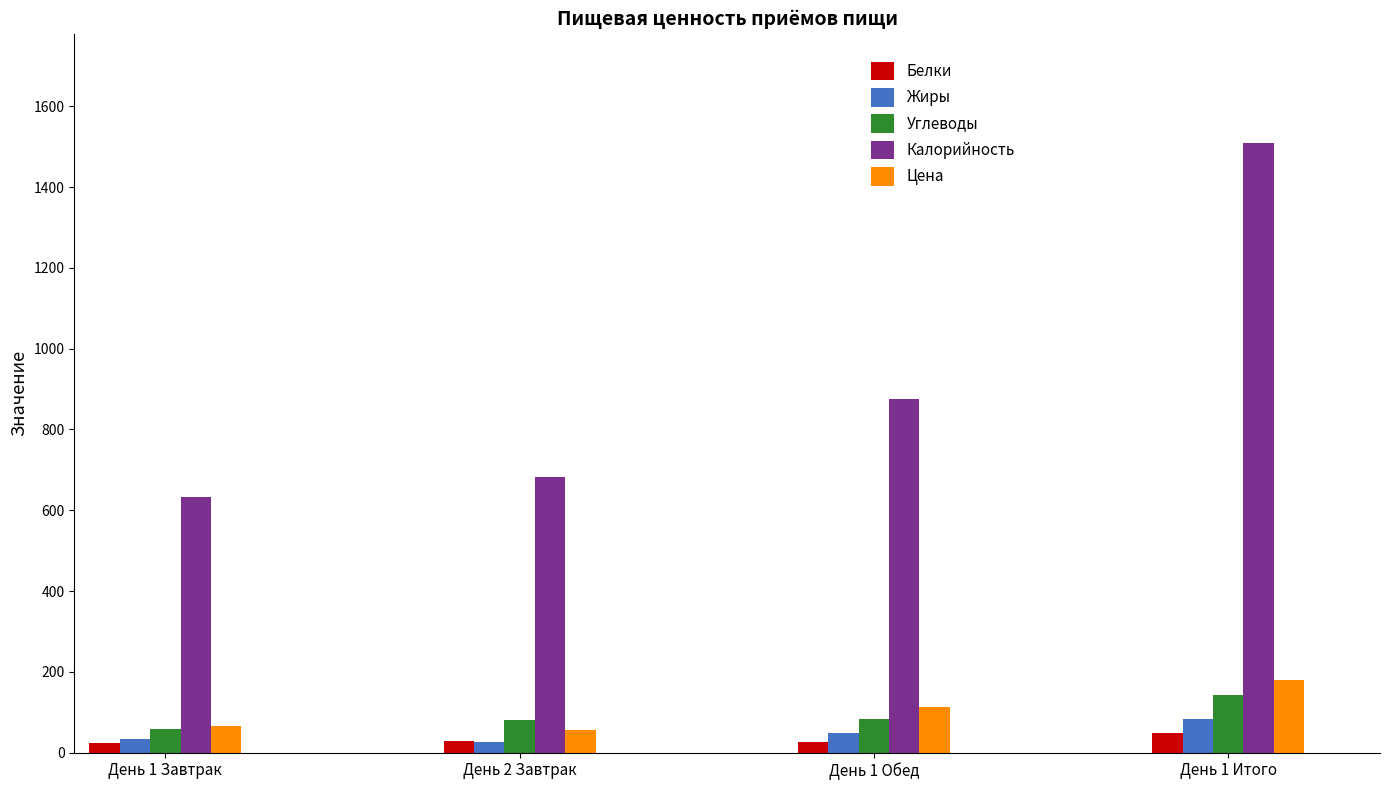

How many values in the Белки series exceed 28?

2